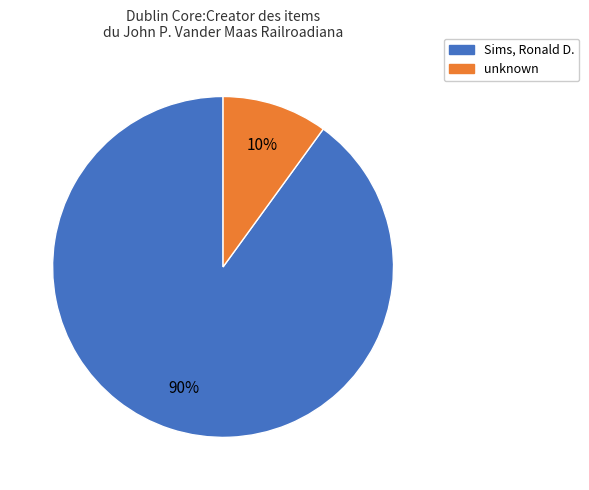

Does any single category account for the majority?

Yes